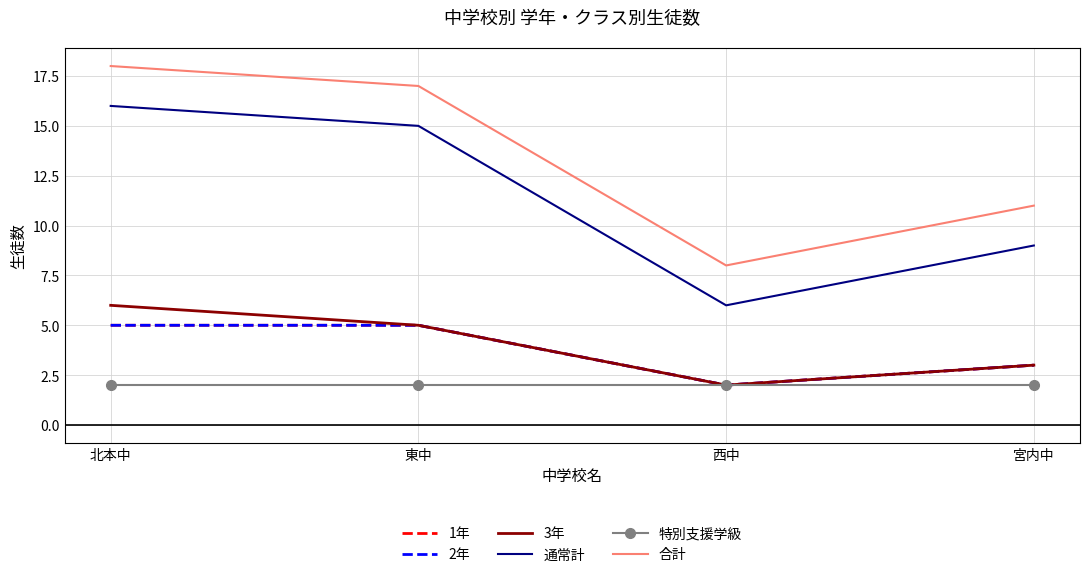

Which series has the widest spread of values?

通常計